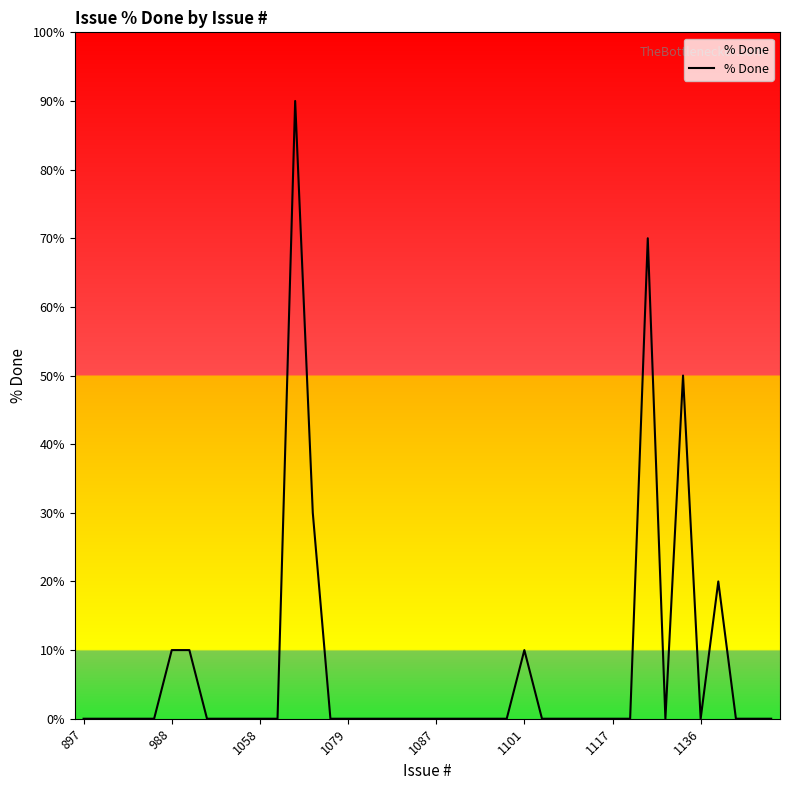

What is the maximum value shown in the chart?

90